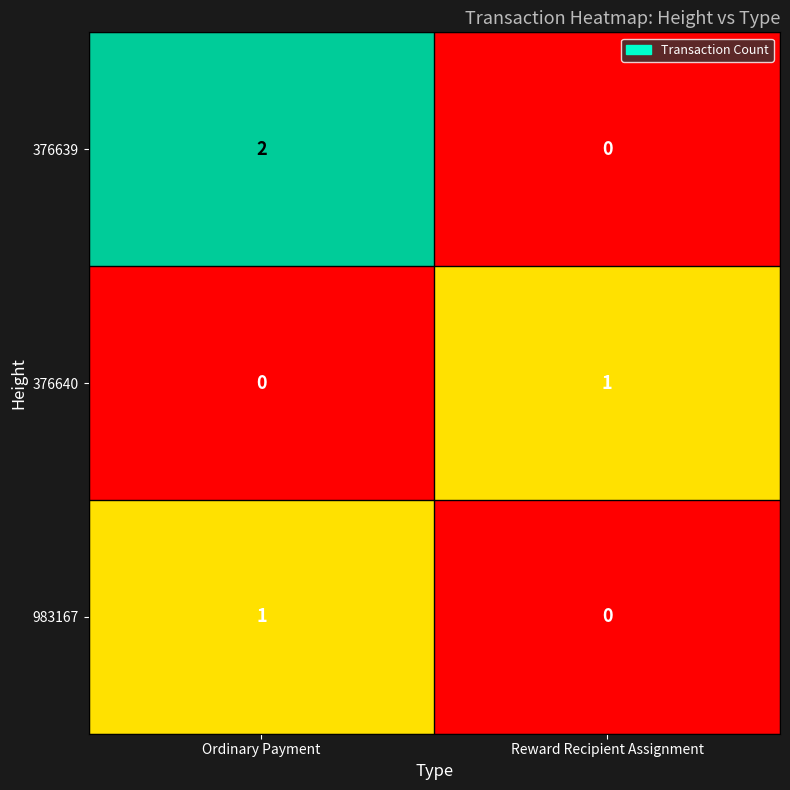

Where is 376640 nearest to the value 0?

Ordinary Payment